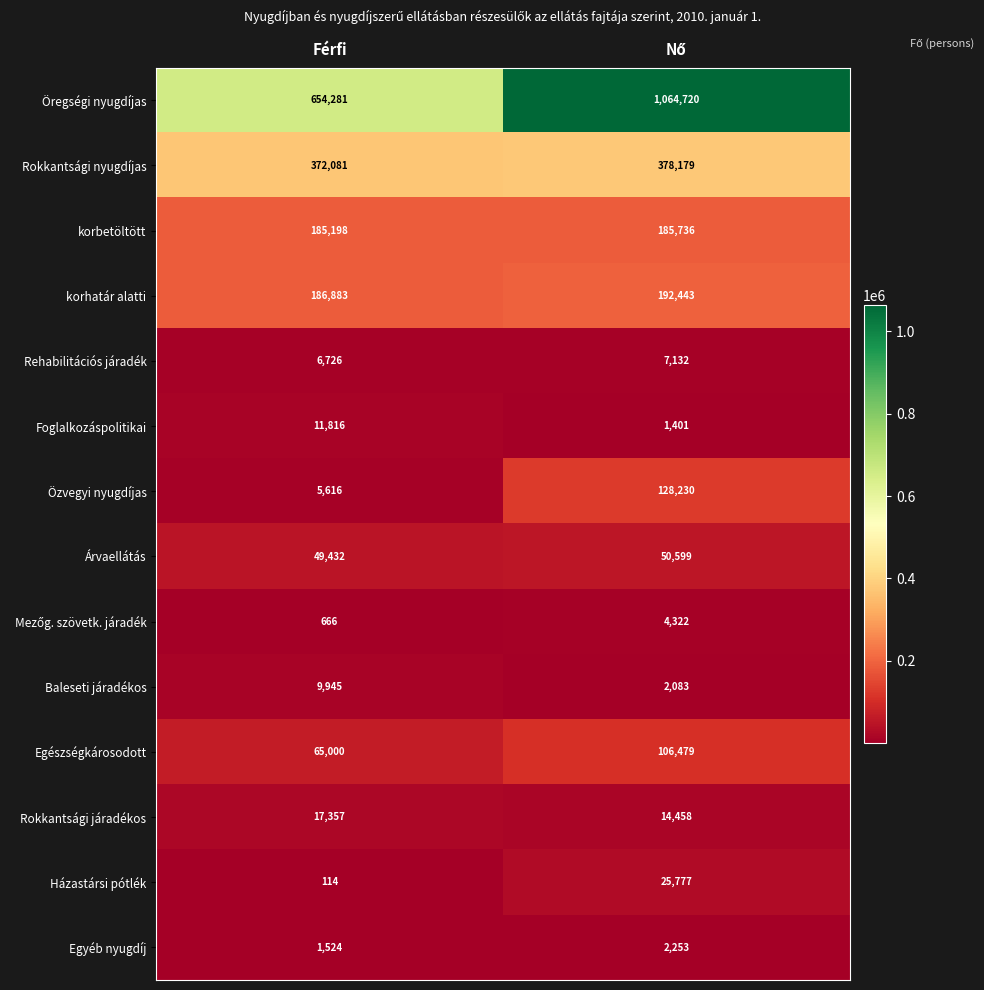

What is the average value of the Rehabilitációs járadék series?

6929